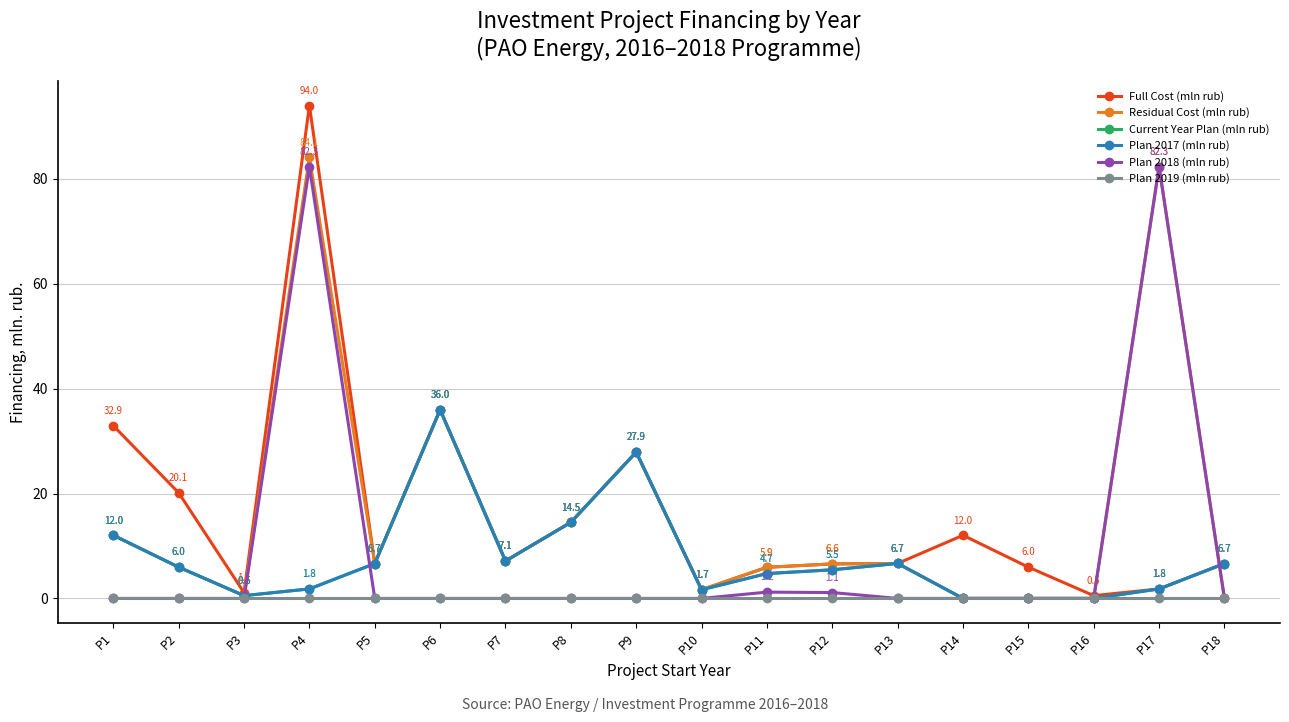

Which has a higher value, P15 or P9?

P9